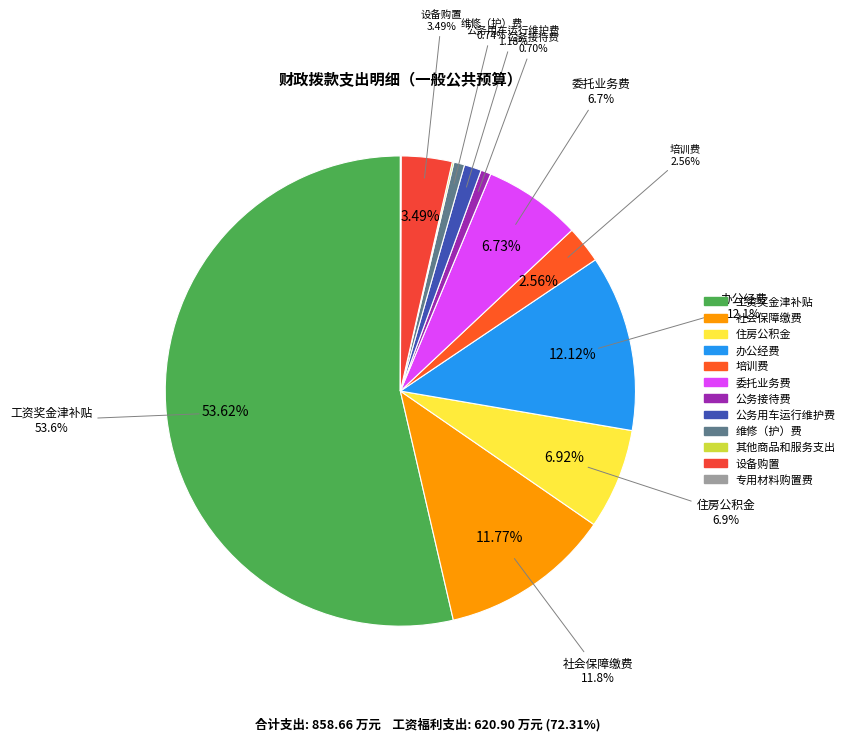

Which slice is the smallest?

专用材料购置费